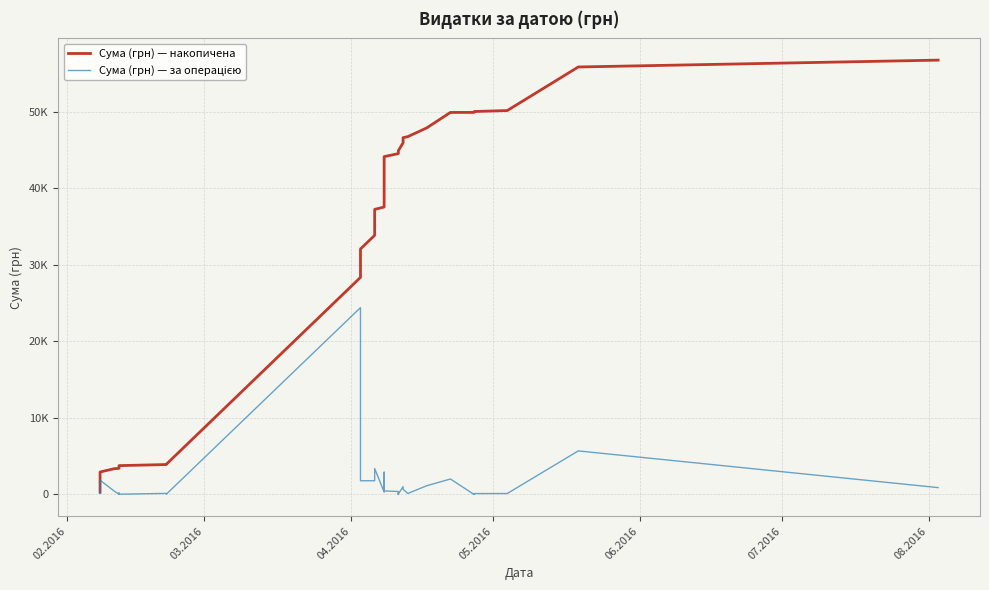

What is the value of the Сума (грн) — накопичена point at the 39th from the left?

55863.3